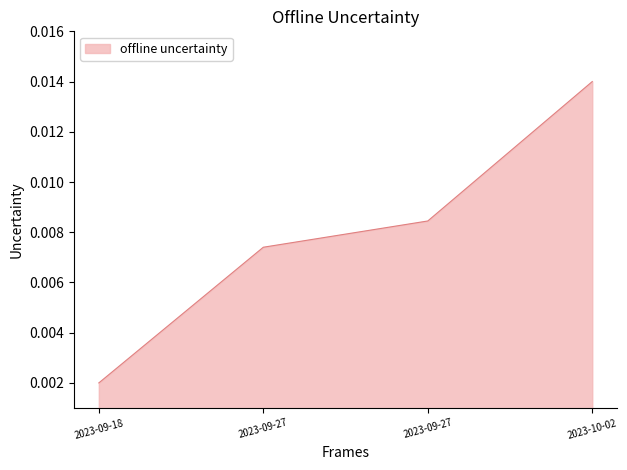

At which label is the value closest to 0?

2023-09-18